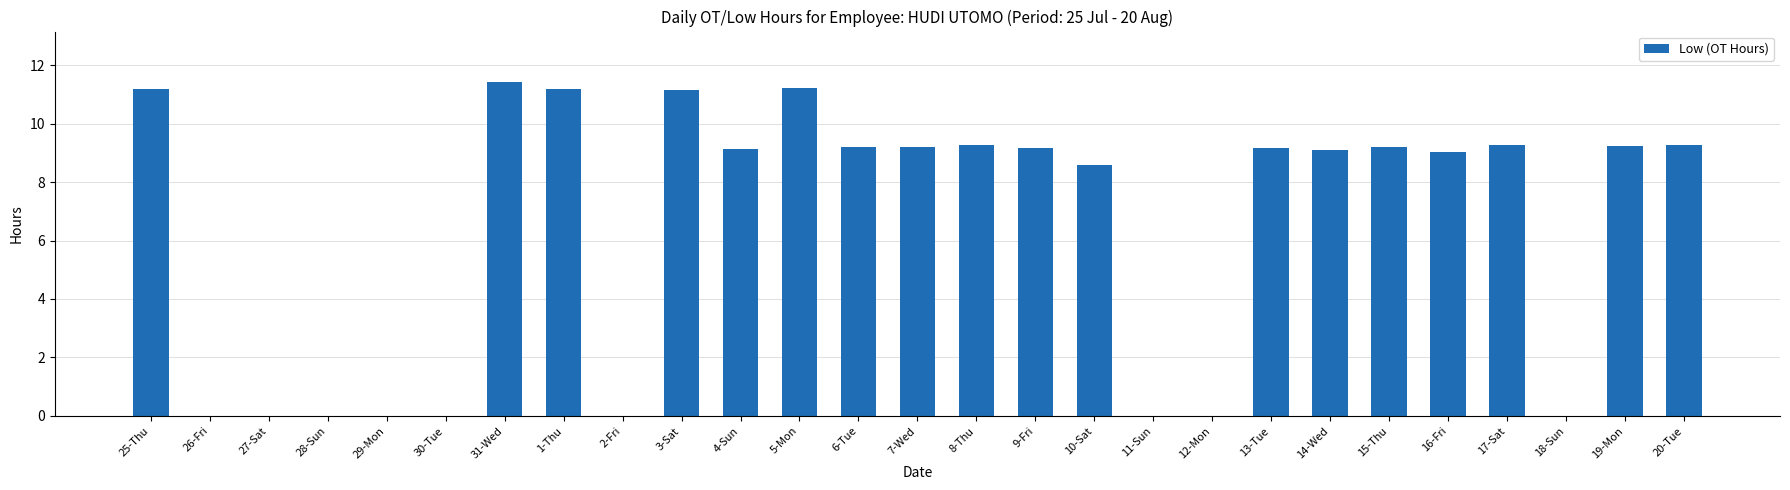

Count the number of categories in the chart.

27